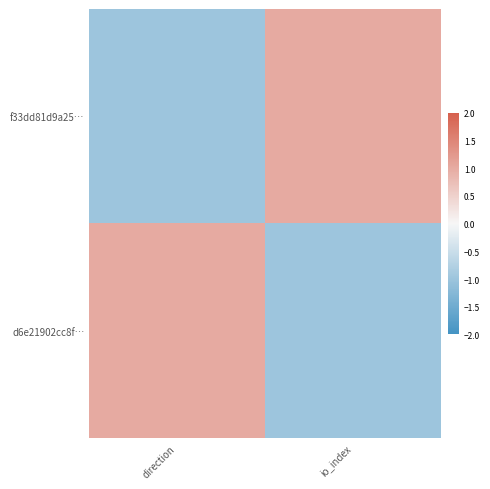

Which has a higher value, direction or io_index?

io_index